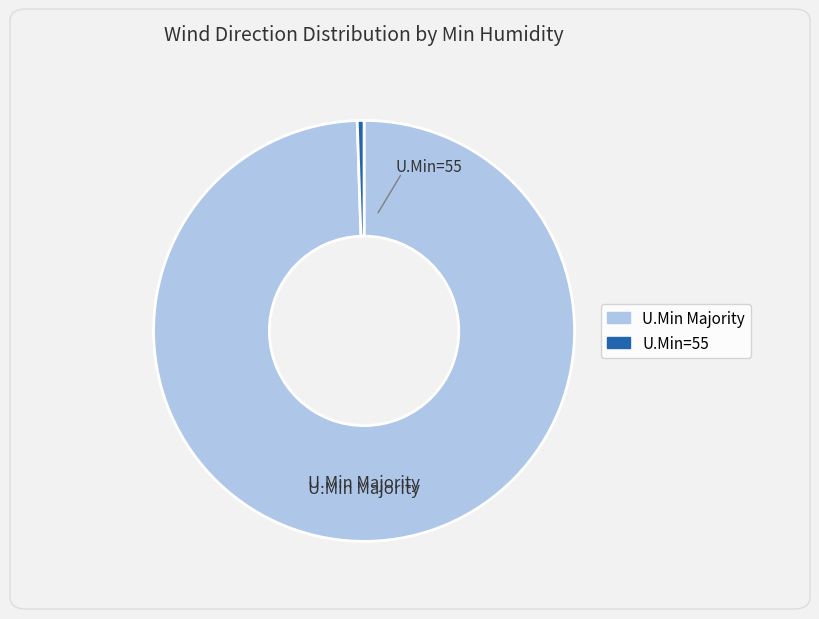

Does any single category account for the majority?

Yes